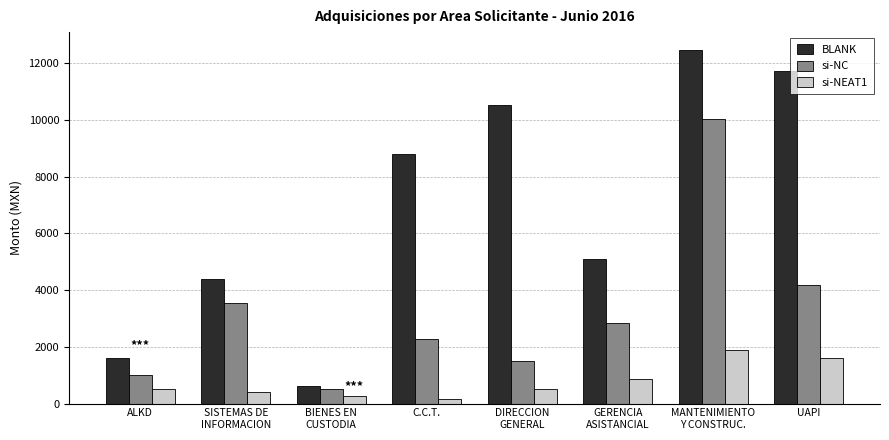

At which label does si-NC reach its peak?

MANTENIMIENTO
Y CONSTRUC.